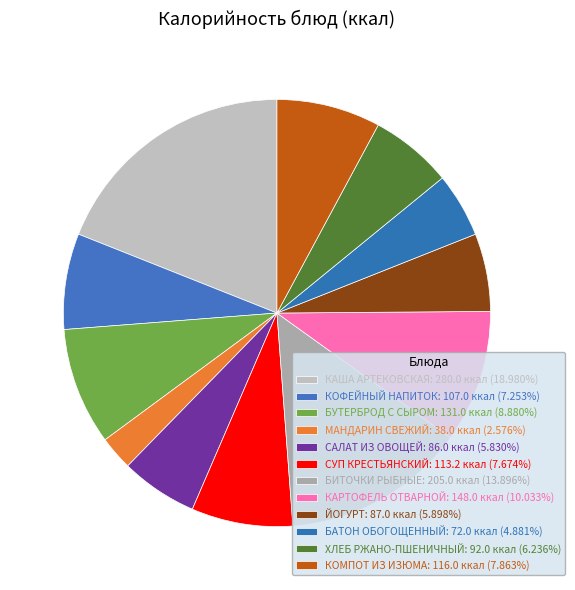

Is БУТЕРБРОД С СЫРОМ the majority of the pie?

No